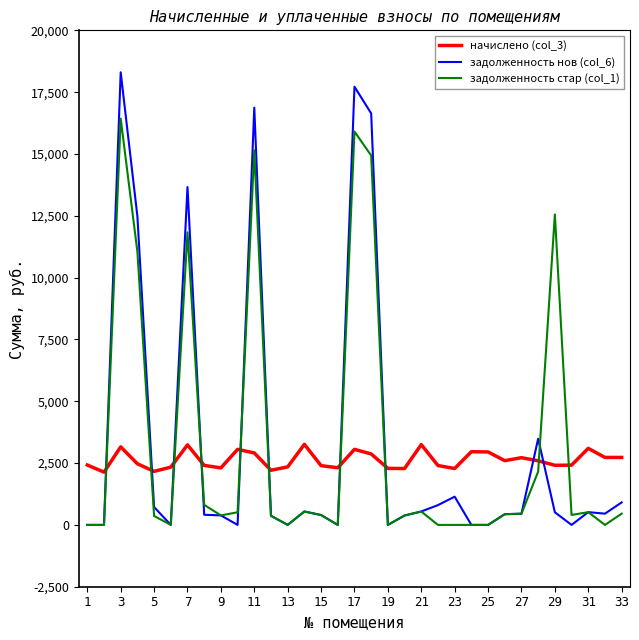

List the series in order of their peak value, lowest first.

начислено (col_3), задолженность стар (col_1), задолженность нов (col_6)